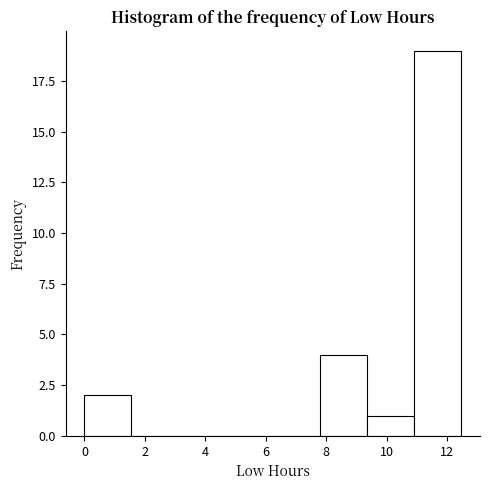

Over which range of the x-axis is the bar tallest?

11.0 to 12.4